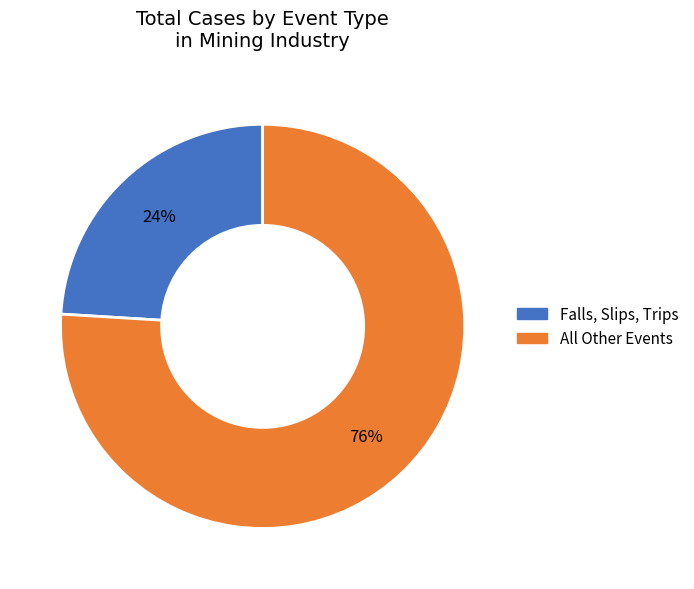

Rank the categories by value from highest to lowest.

All Other Events, Falls, Slips, Trips